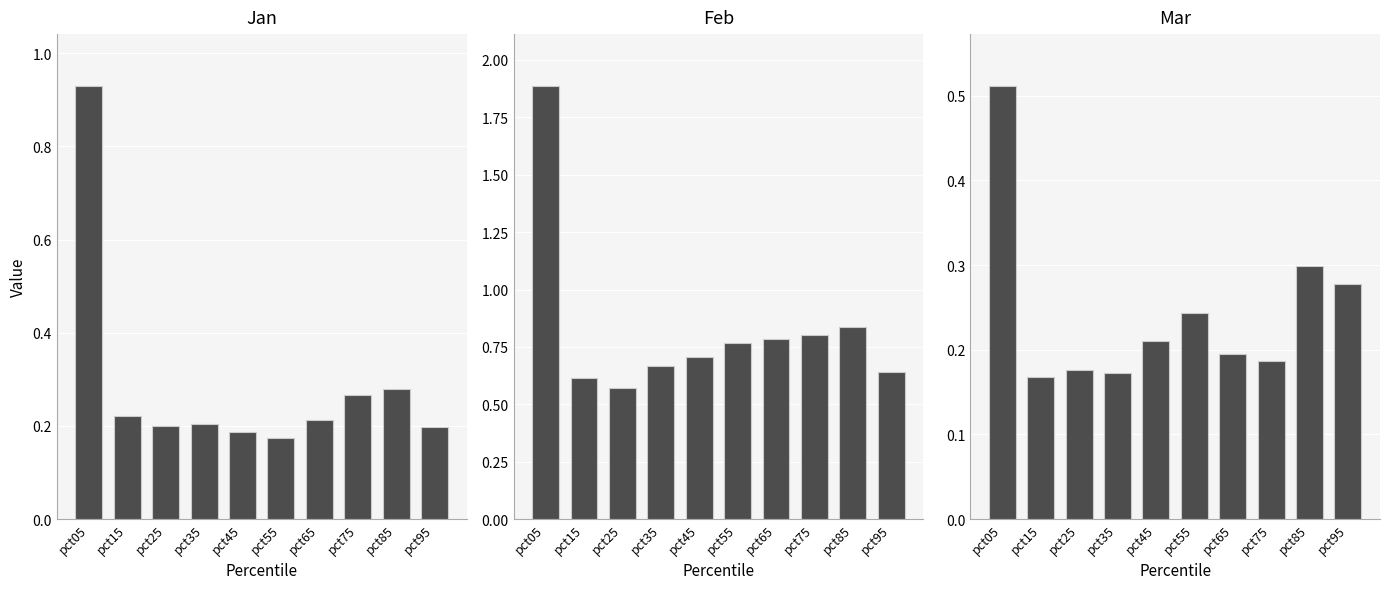

List the series in order of their peak value, highest first.

Feb, Jan, Mar